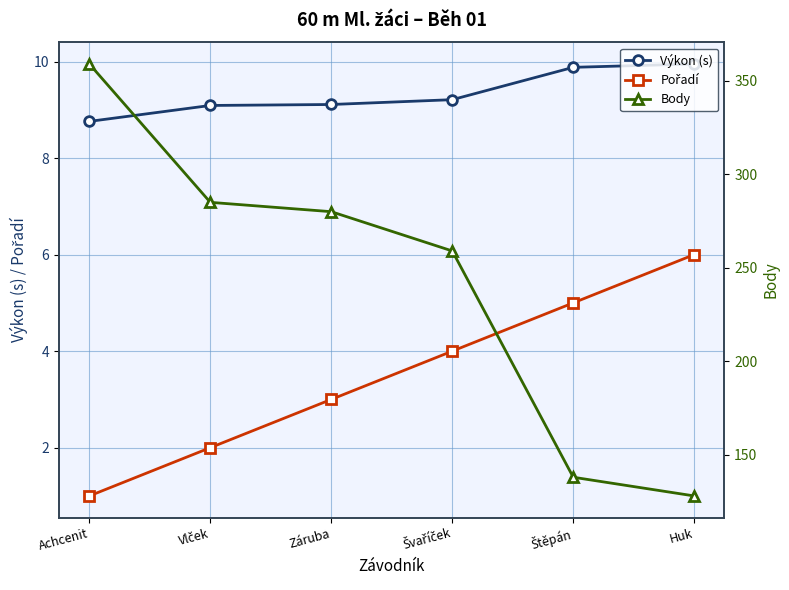

At which label does Body first exceed 280?

Achcenit